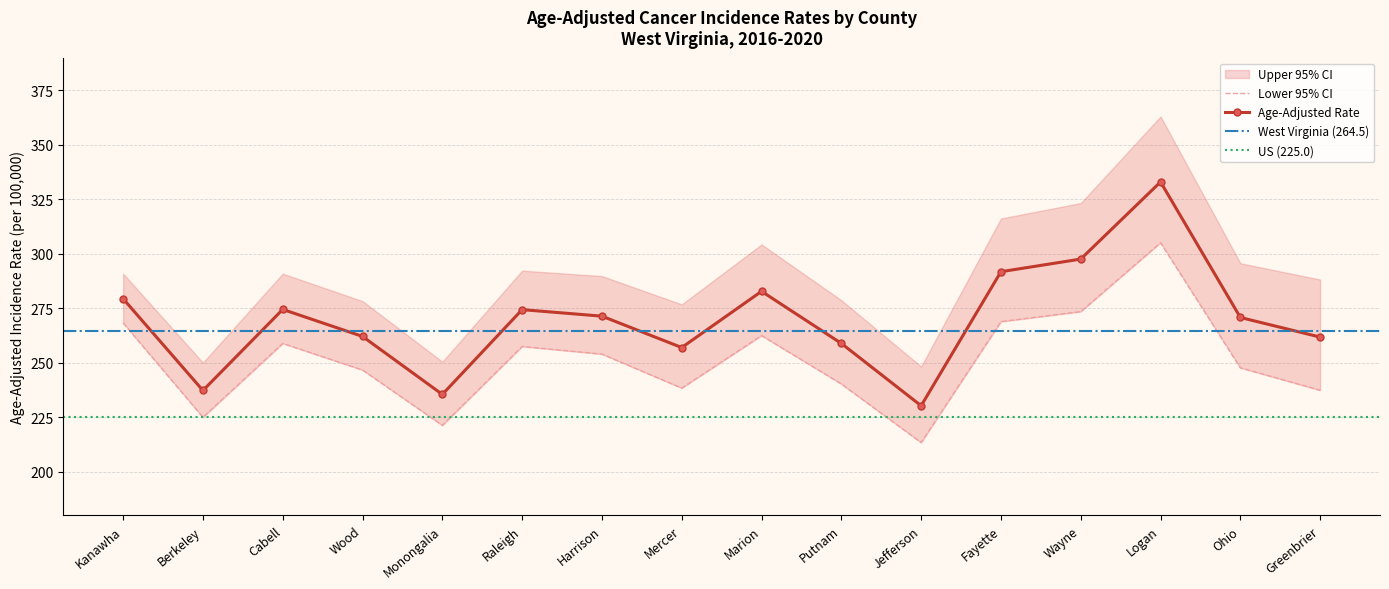

What is the smallest value displayed?

213.4